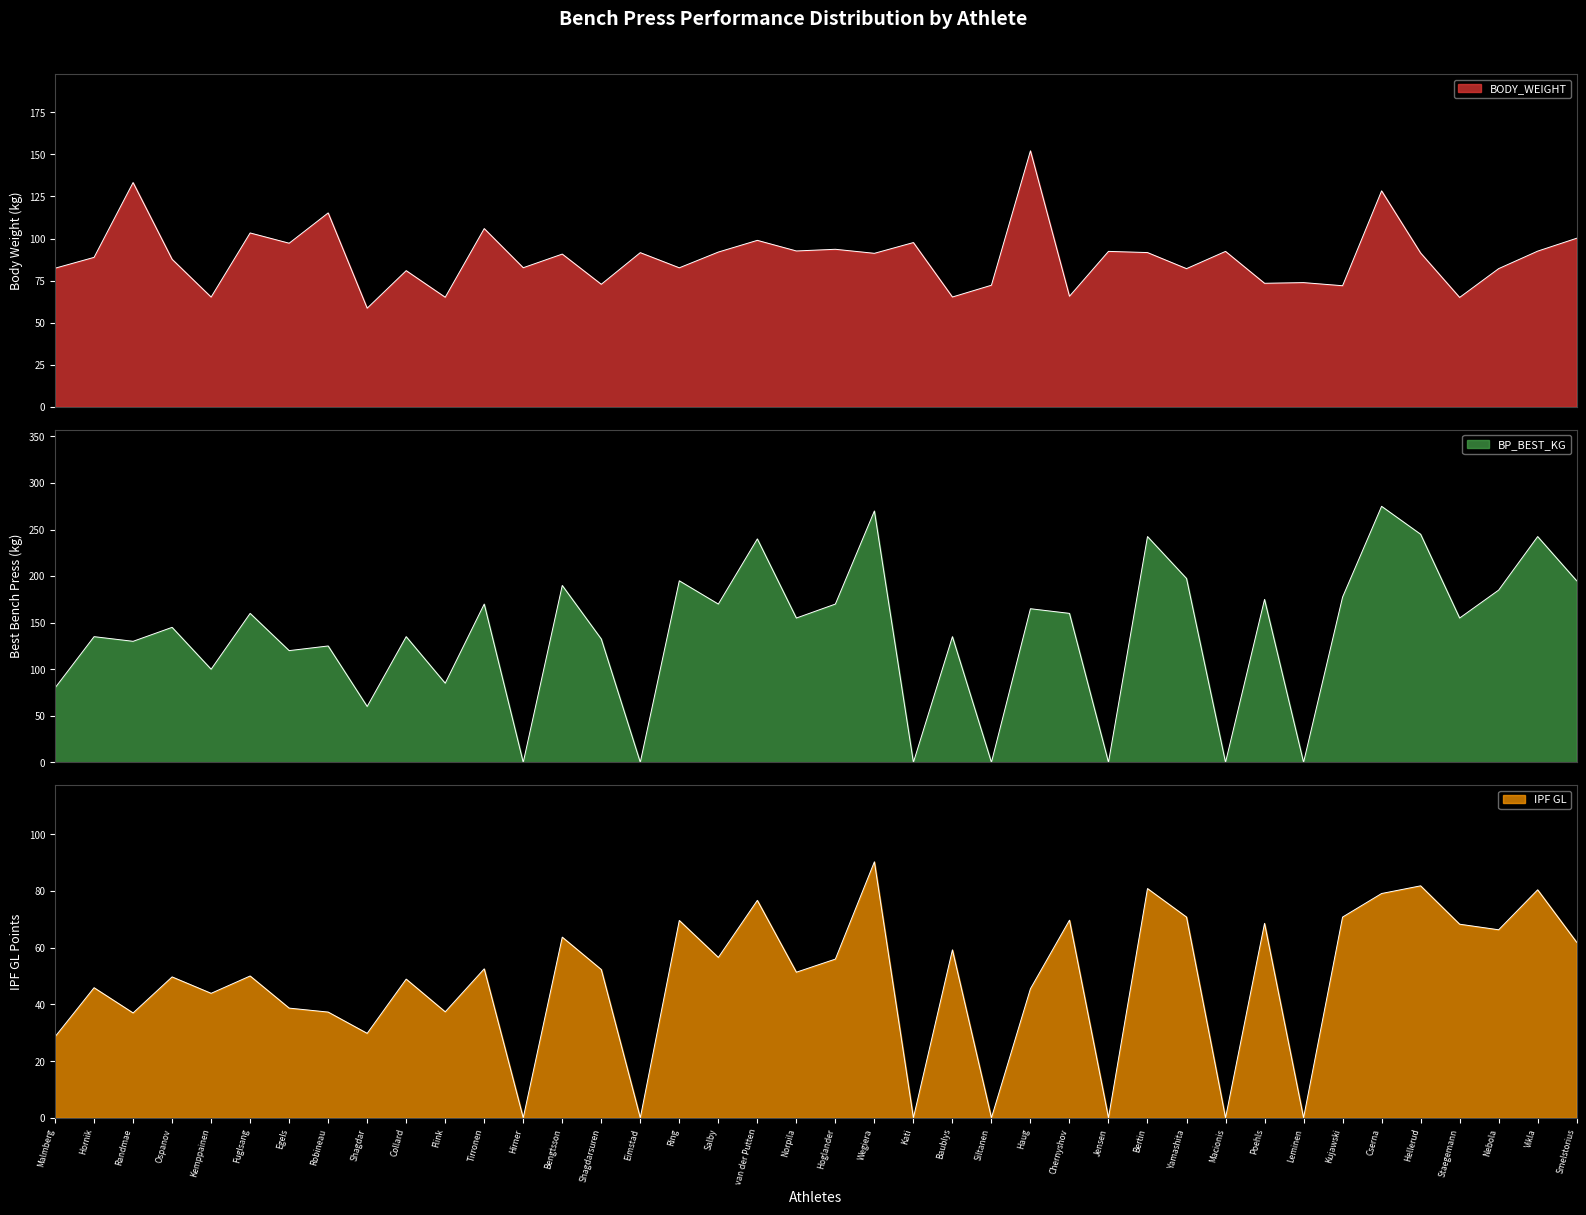

Which series has the widest spread of values?

BP_BEST_KG